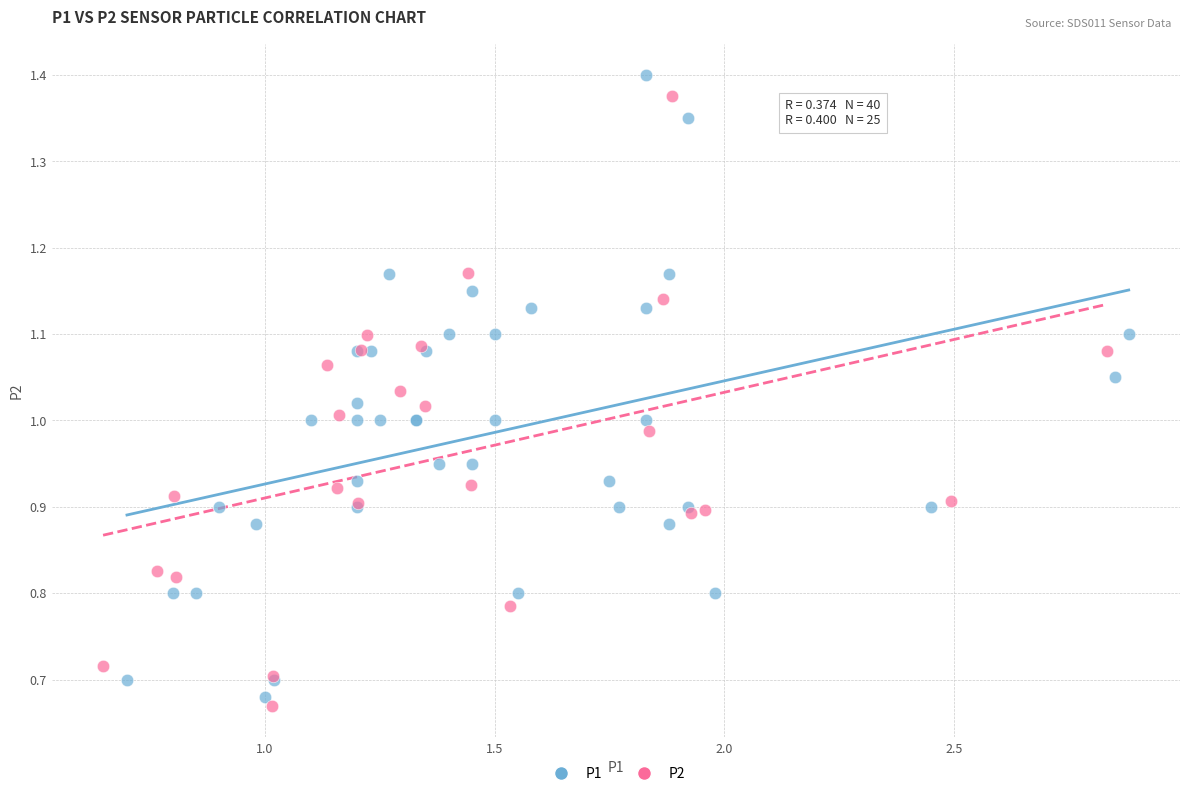

Which series has the largest Y range (max minus min)?

P1